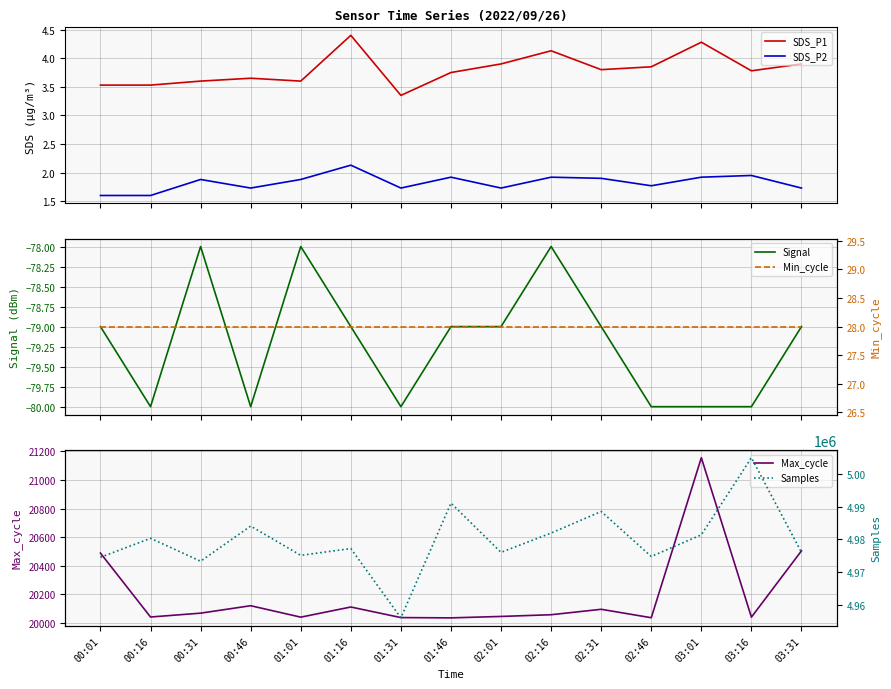

Which category has the lowest value across all series?

00:16